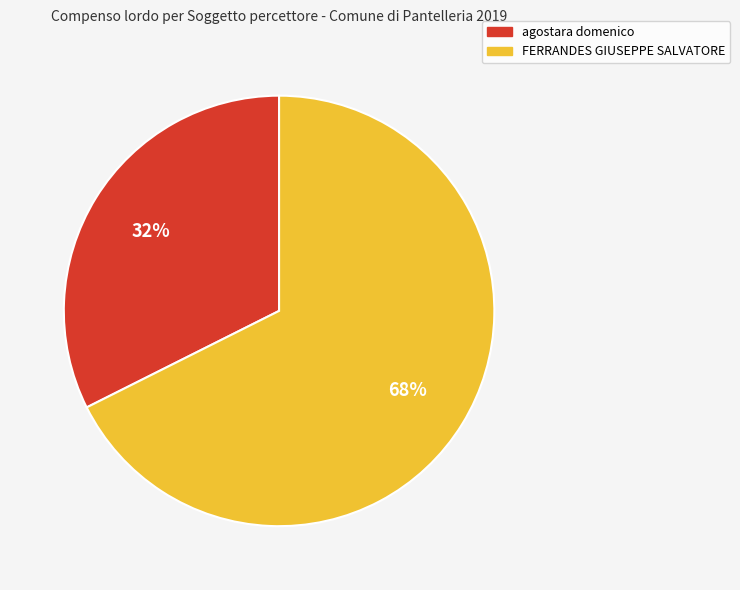

Which slice is the smallest?

agostara domenico